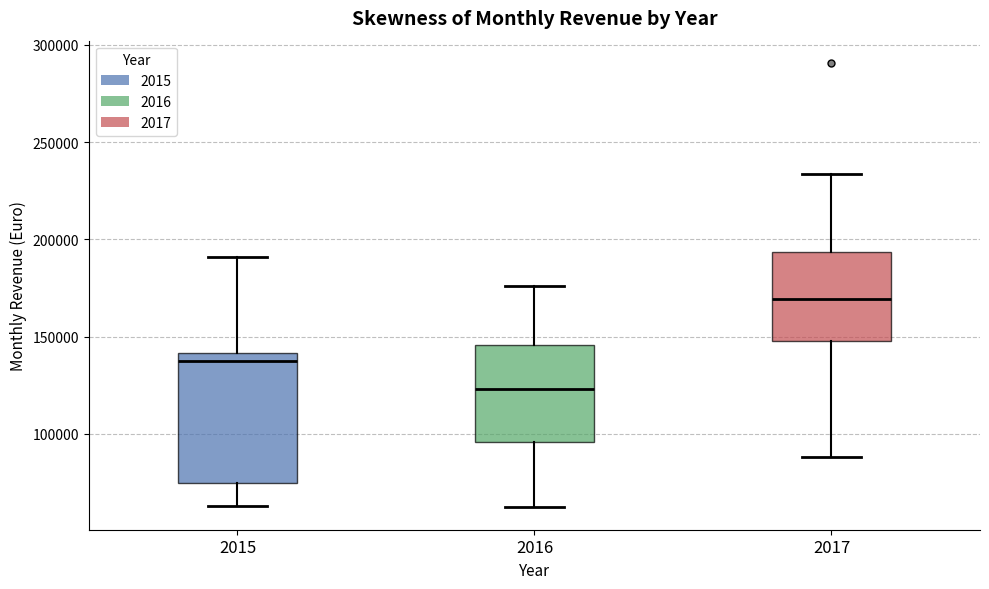

Which box's median line is the lowest?

2016